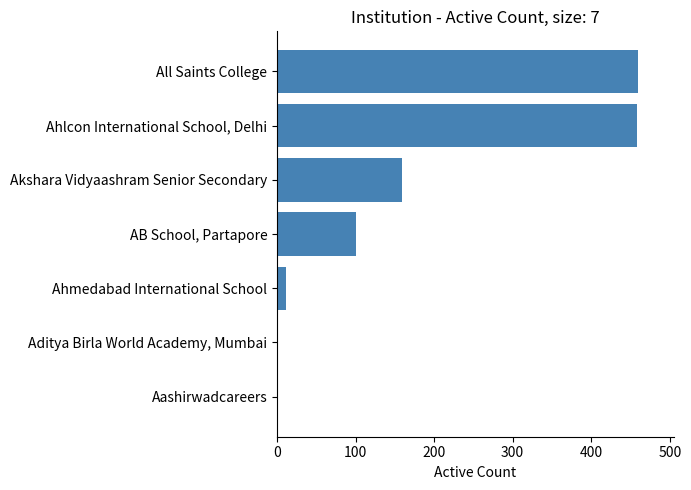

What is the maximum value shown in the chart?

459